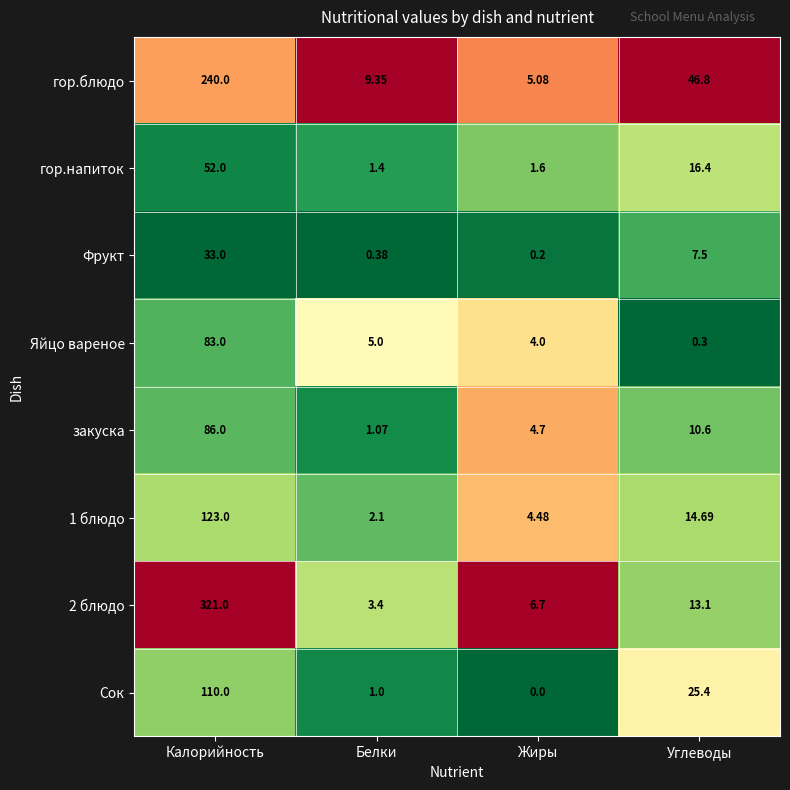

At which label does 1 блюдо first exceed 14?

Калорийность